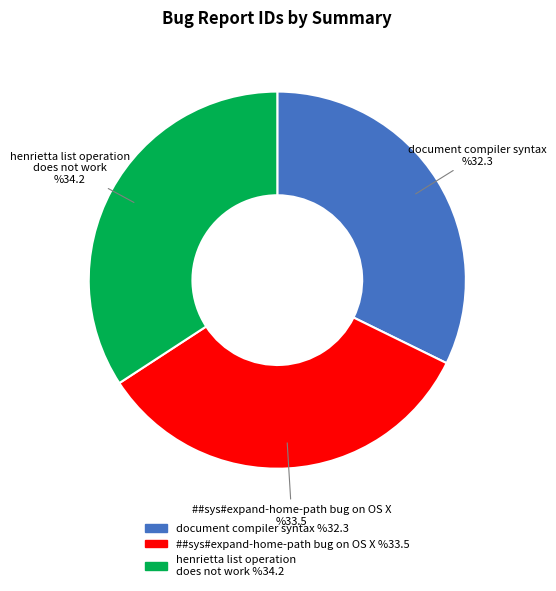

Which slice is the largest?

henrietta list operation does not work